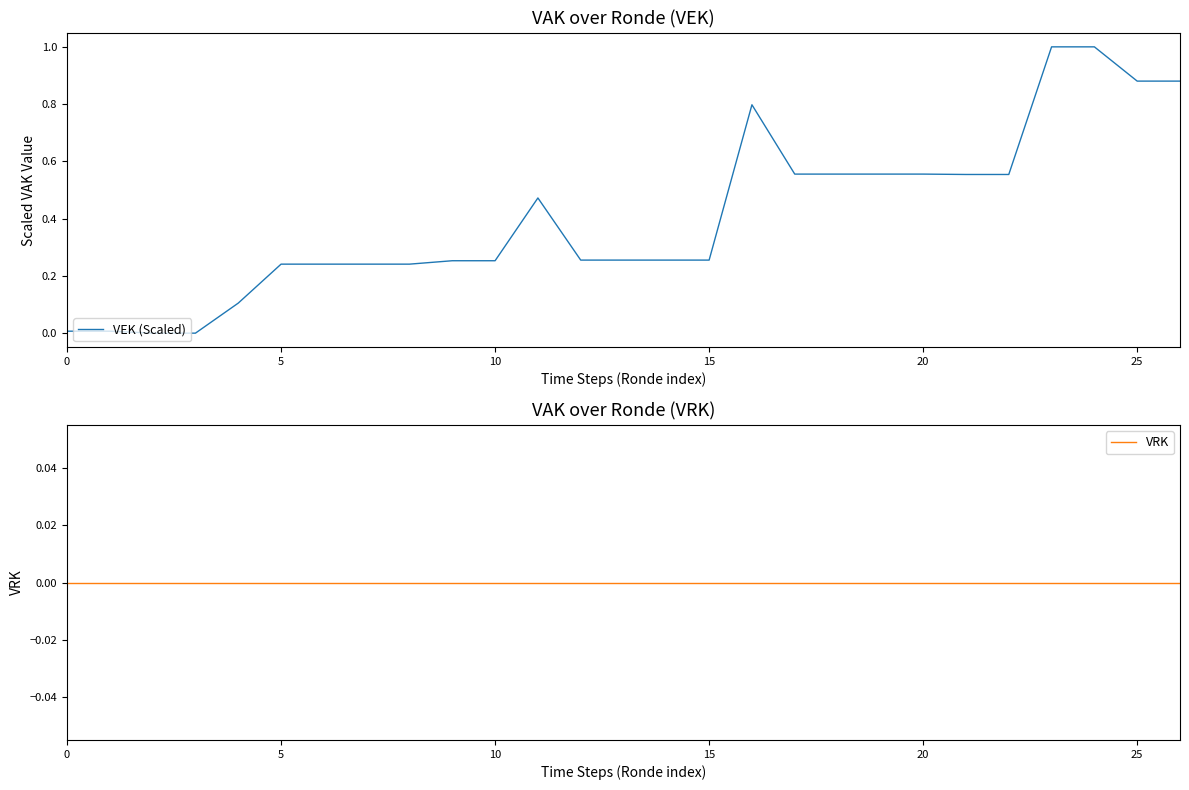

Is it true that VEK (Scaled) equals 0.9 at 20?

False